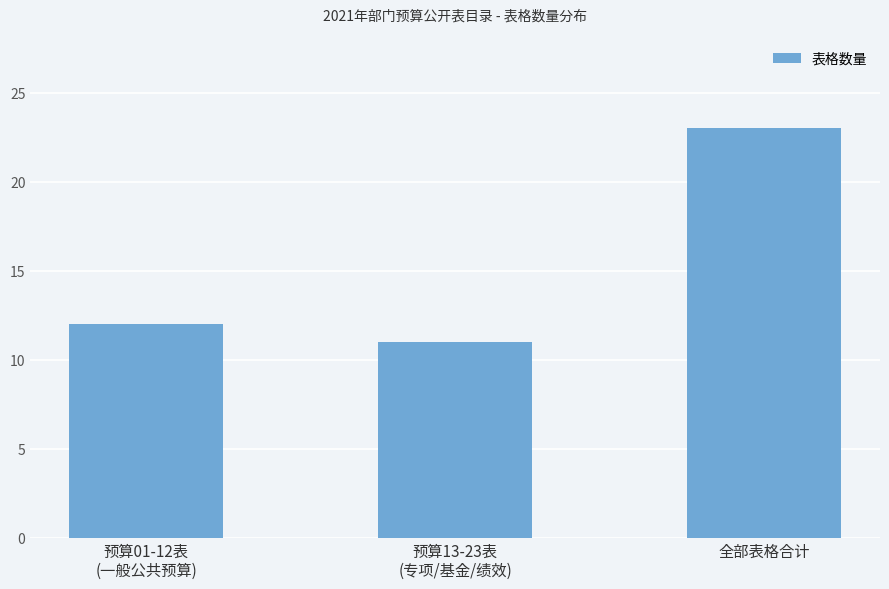

List the labels in order of value, largest first.

全部表格合计, 预算01-12表
(一般公共预算), 预算13-23表
(专项/基金/绩效)